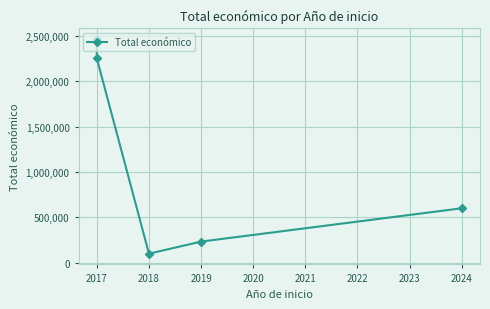

Is it true that the value at 2024 is 203569?

False